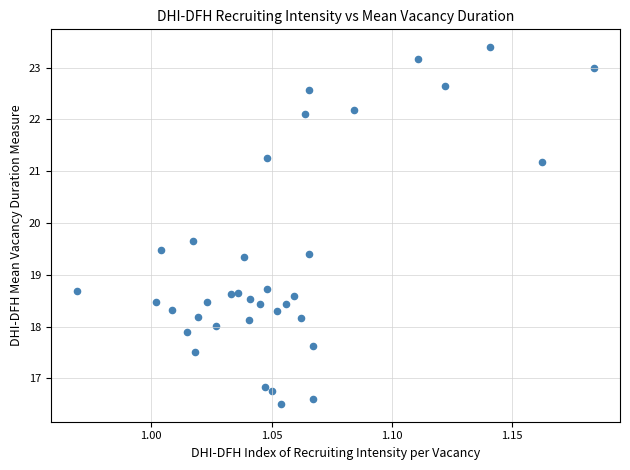

What is the range of Y values (max minus min)?

6.9